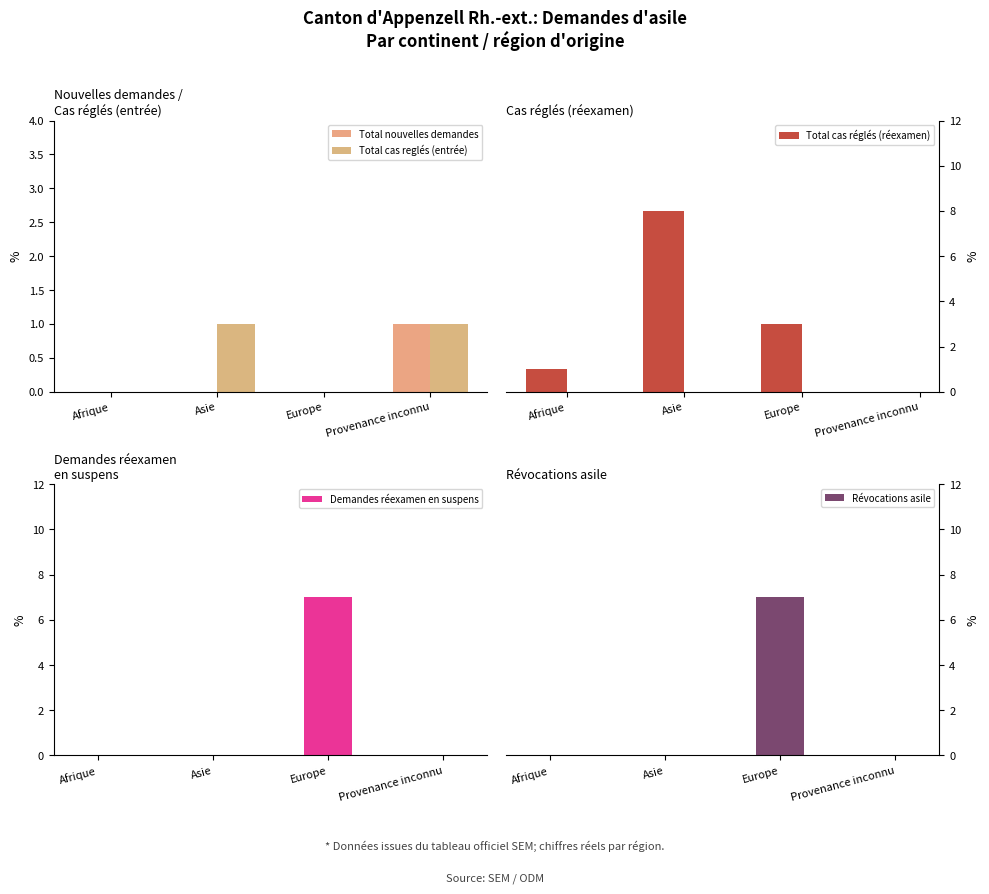

Reading left to right, extract all data points from this chart.

Total nouvelles demandes: 0	0	0	1
Total cas reglés (entrée): 0	1	0	1
Total cas réglés (réexamen): 1	8	3	0
Demandes réexamen en suspens: 0	0	7	0
Révocations asile: 0	0	7	0